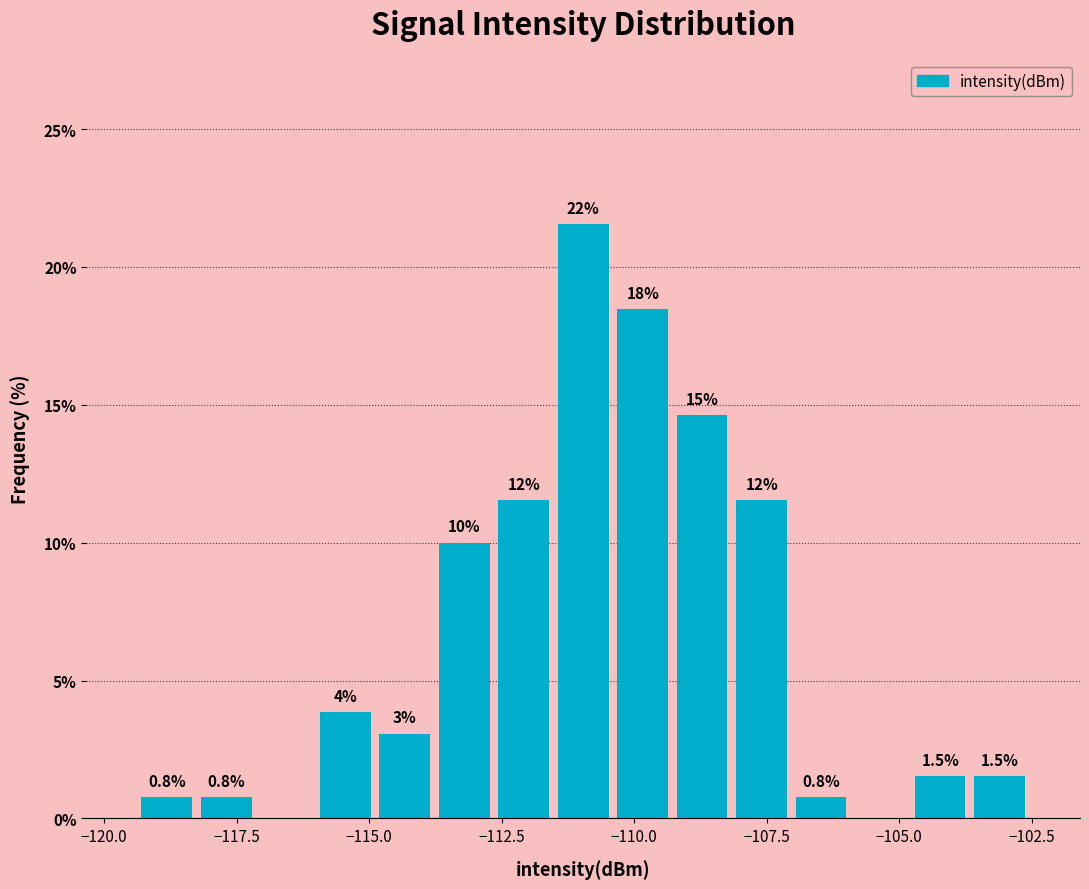

Read against the x-axis, roughly where is the centre of the tallest bar?

-111.0